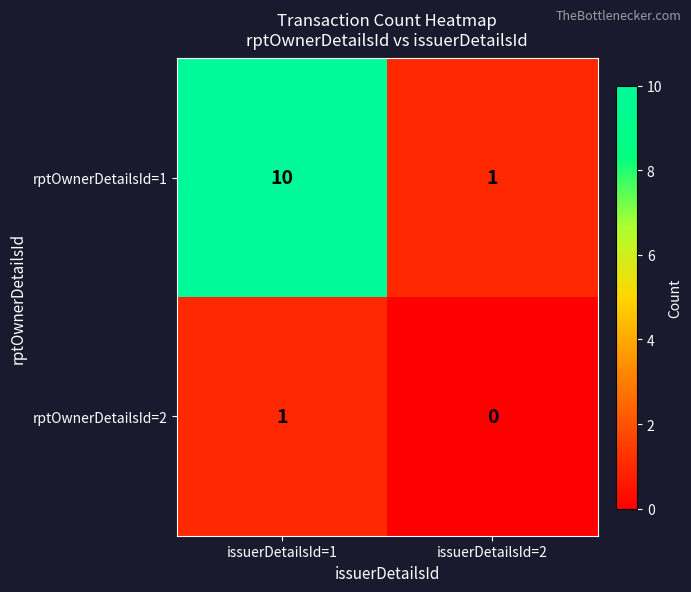

At which category is the sum across all series the highest?

issuerDetailsId=1